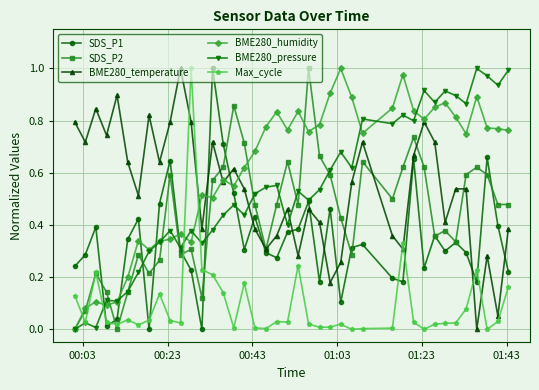

Does the chart have visible grid lines?

Yes